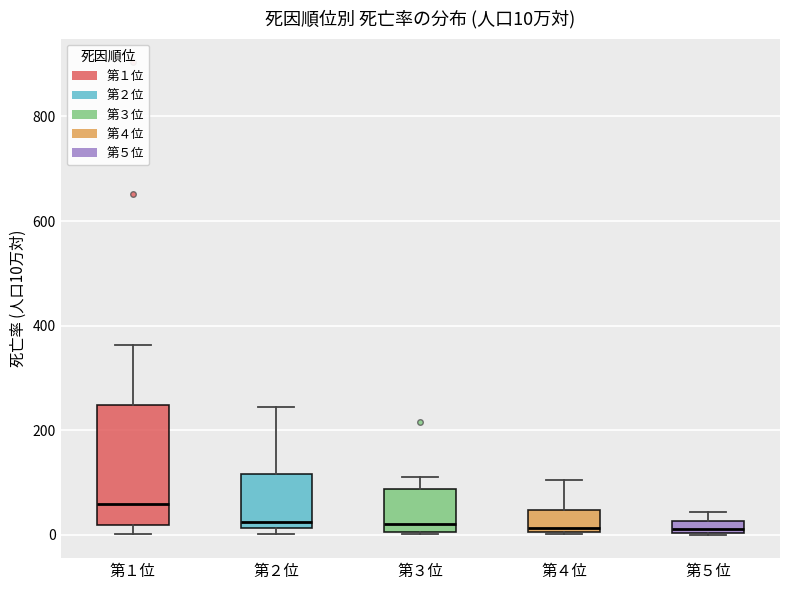

Comparing the boxes themselves (not the whiskers), which one is the tallest?

第１位